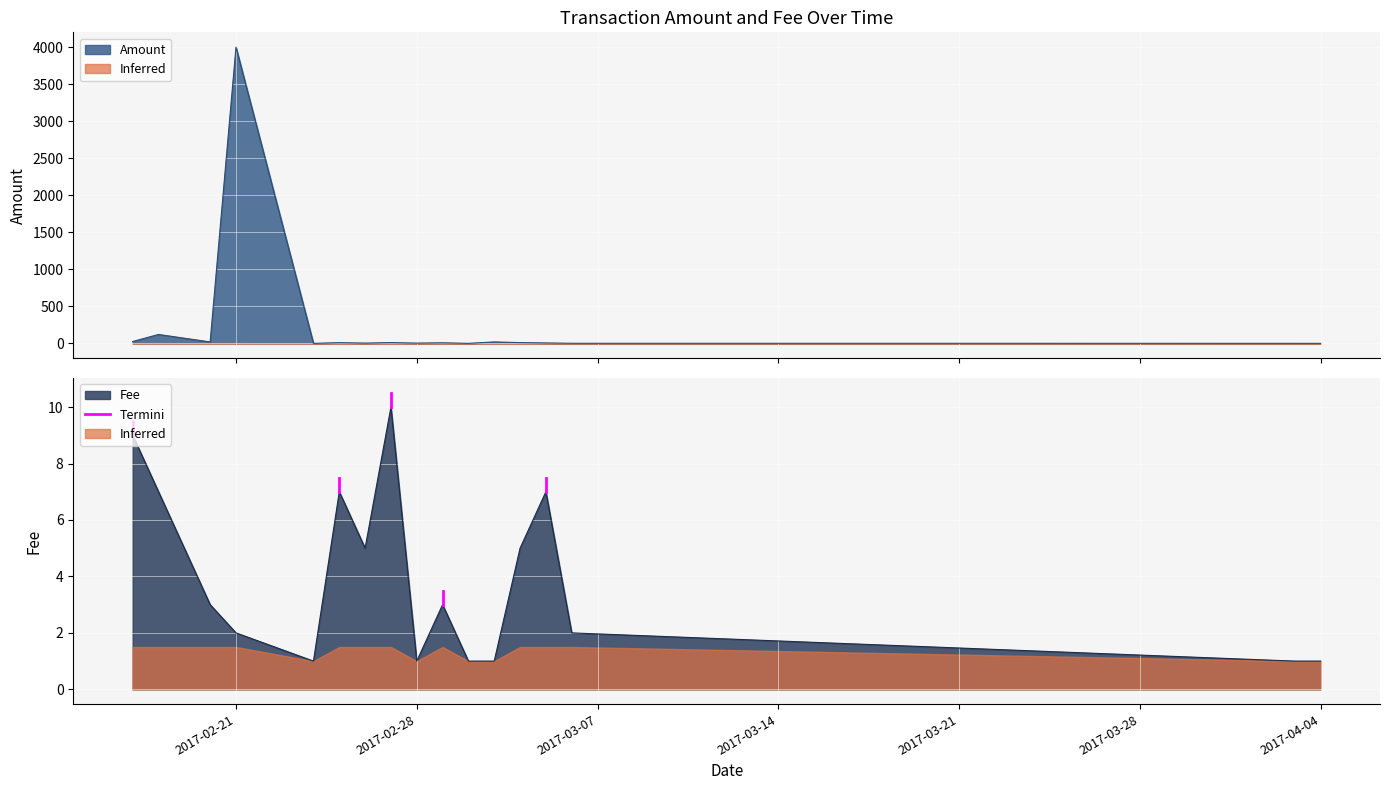

What is the value of the 1st point from the left?

10.0